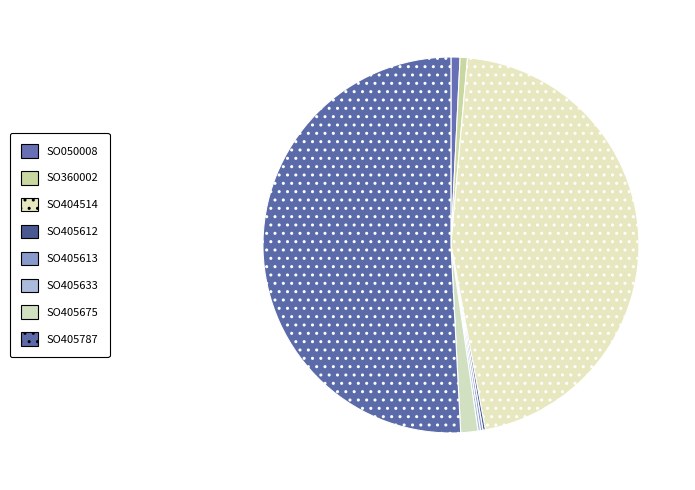

Rank the categories by value from lowest to highest.

SO405612, SO405613, SO405633, SO360002, SO050008, SO405675, SO404514, SO405787